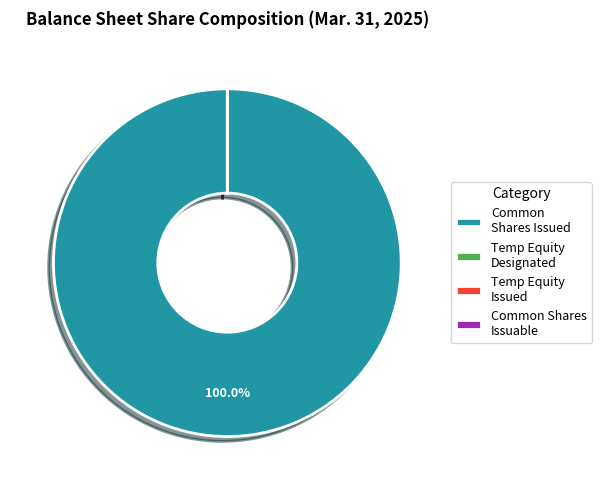

Is there any slice that represents more than half of the pie?

Yes